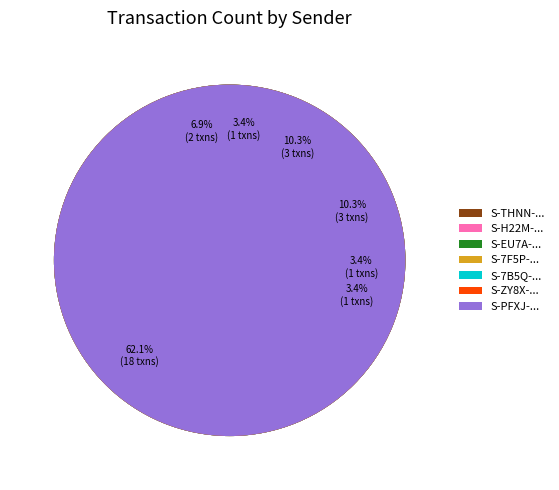

To the nearest percent, what is the average slice percentage?

14%